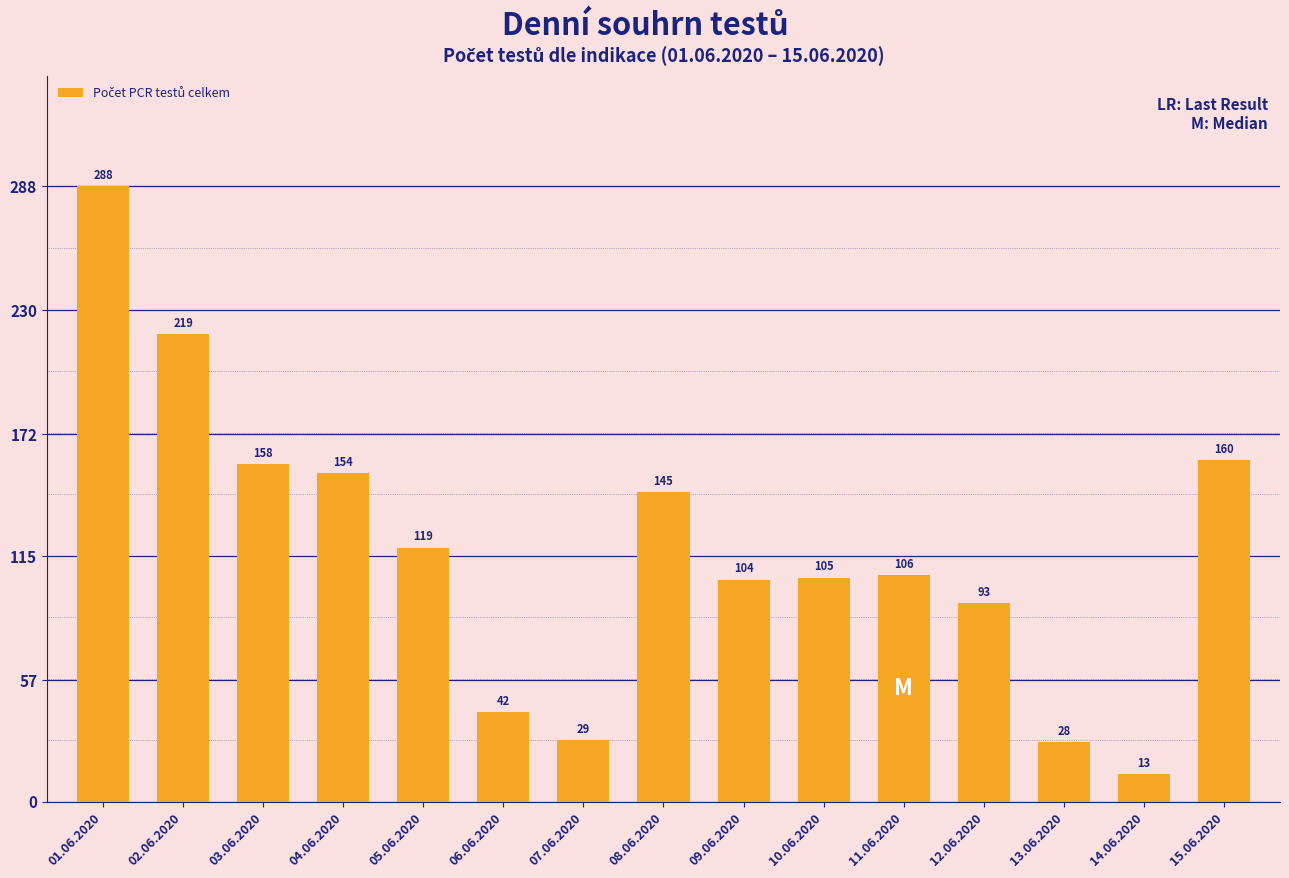

What is the average value?

118